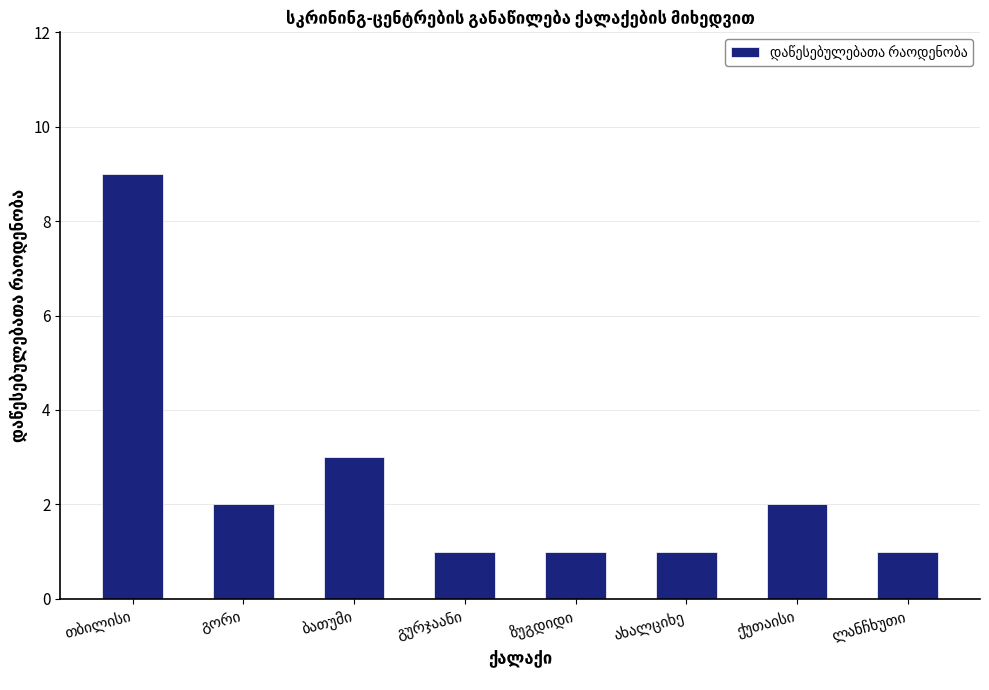

What is the value of the 8th bar from the left?

1